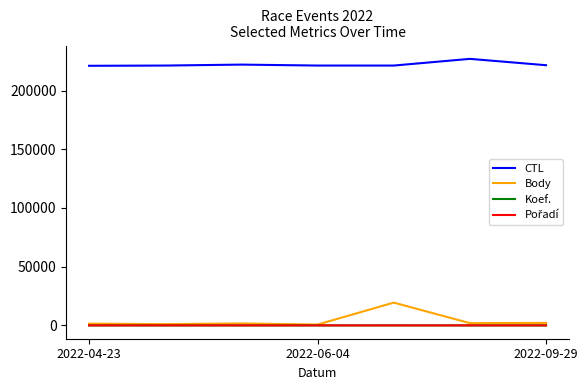

Which series has the largest range (max minus min)?

Body